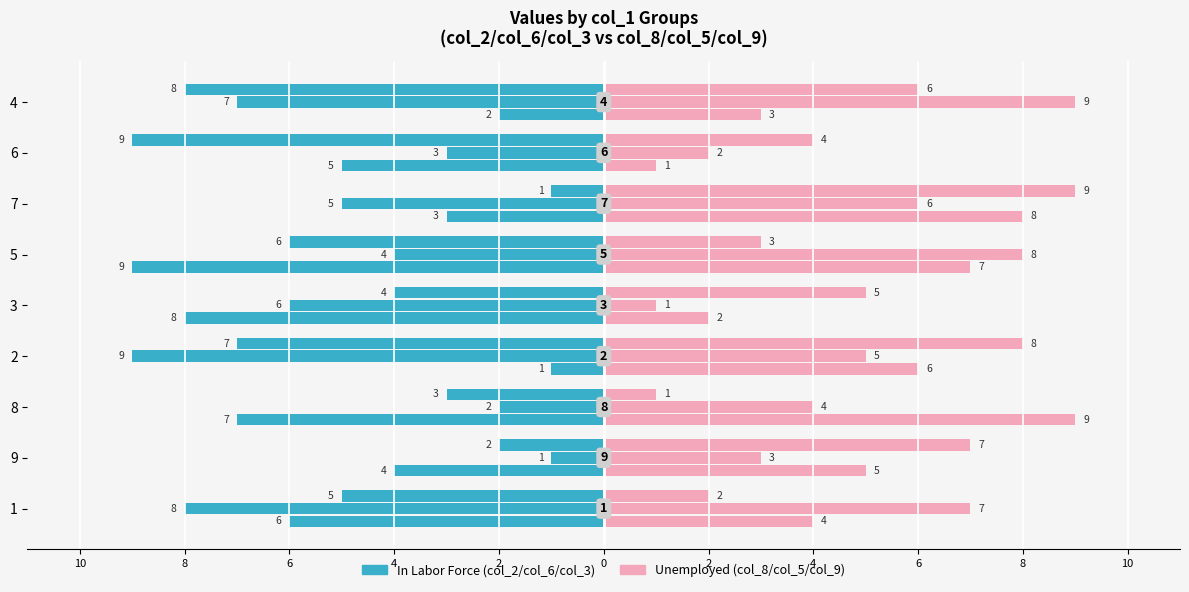

Between 9 and 8, which series saw the biggest shift?

col_8/col_5/col_9 (Right)